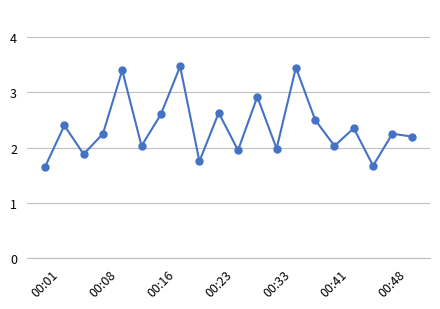

What is the sum of all values?

47.4